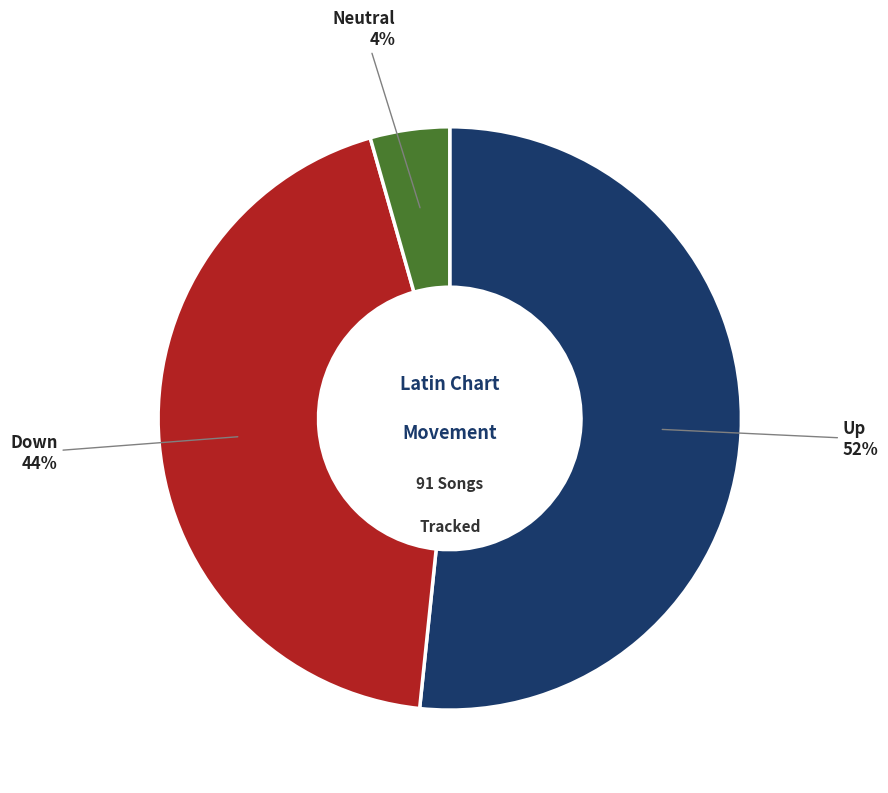

Is there any slice that represents more than half of the pie?

Yes